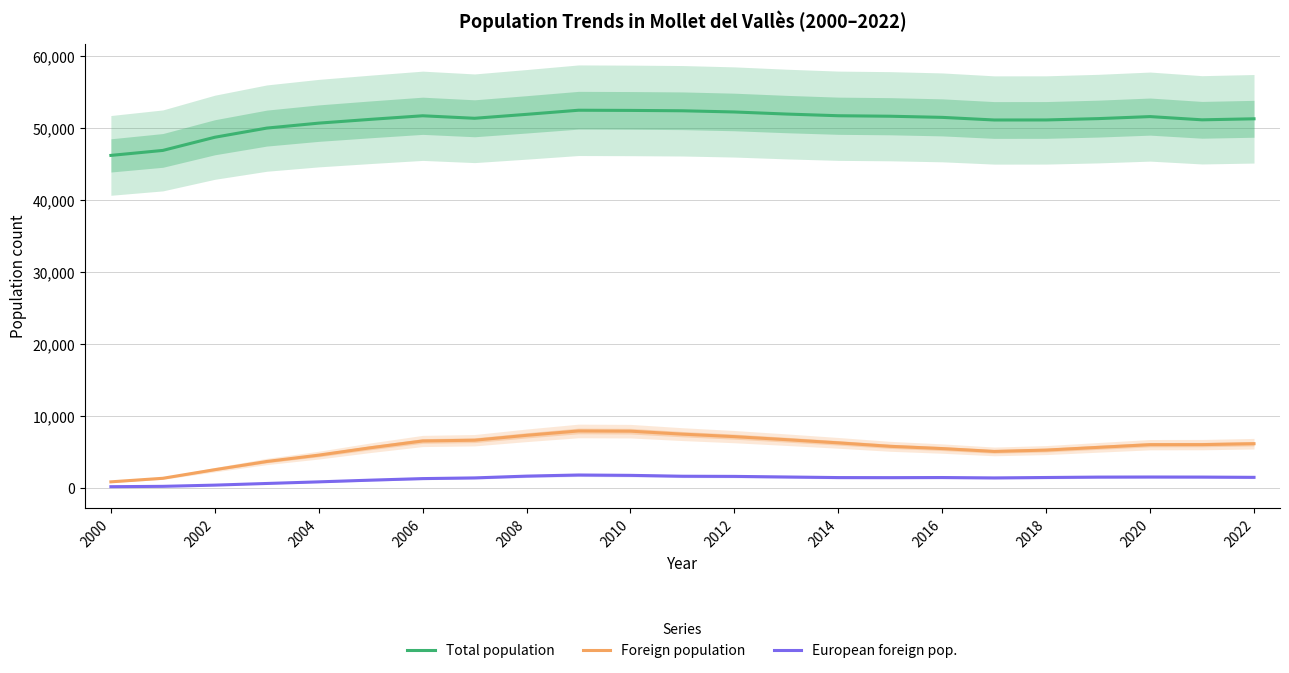

How many values in the Foreign population series exceed 5987?

11